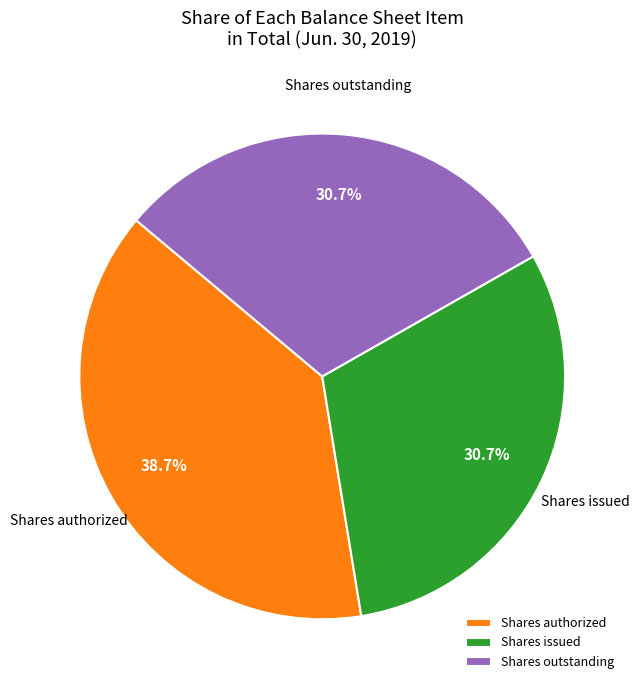

Count the number of slices in the pie.

3